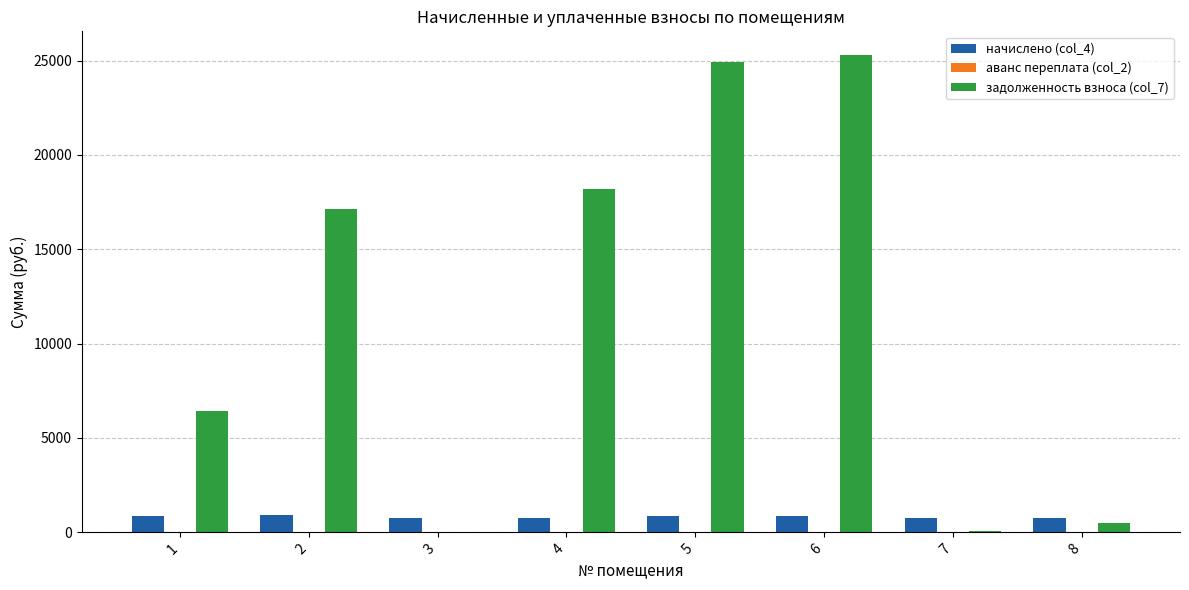

What is the total value across all series at 5?

25779.4